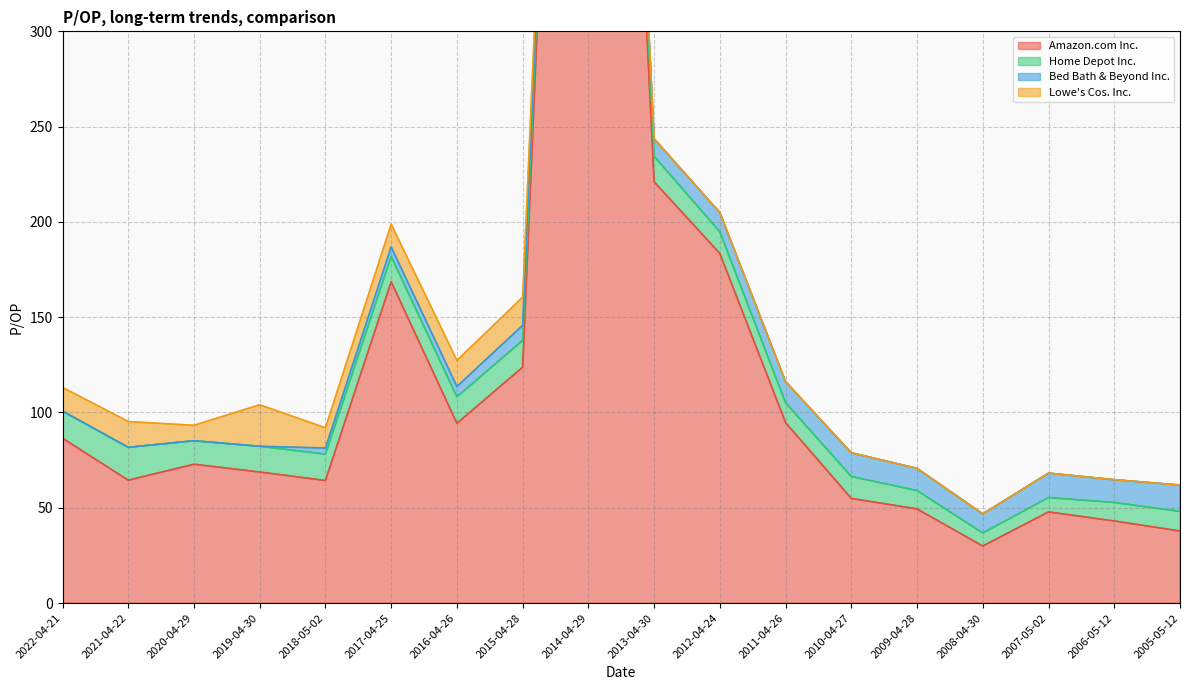

What position from the left is 2013-04-30?

10